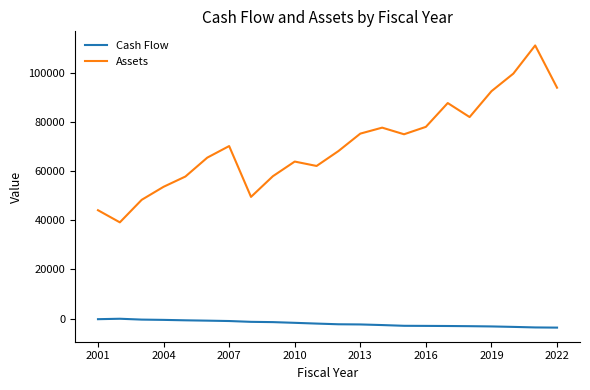

Which series has the largest total across all categories?

Assets